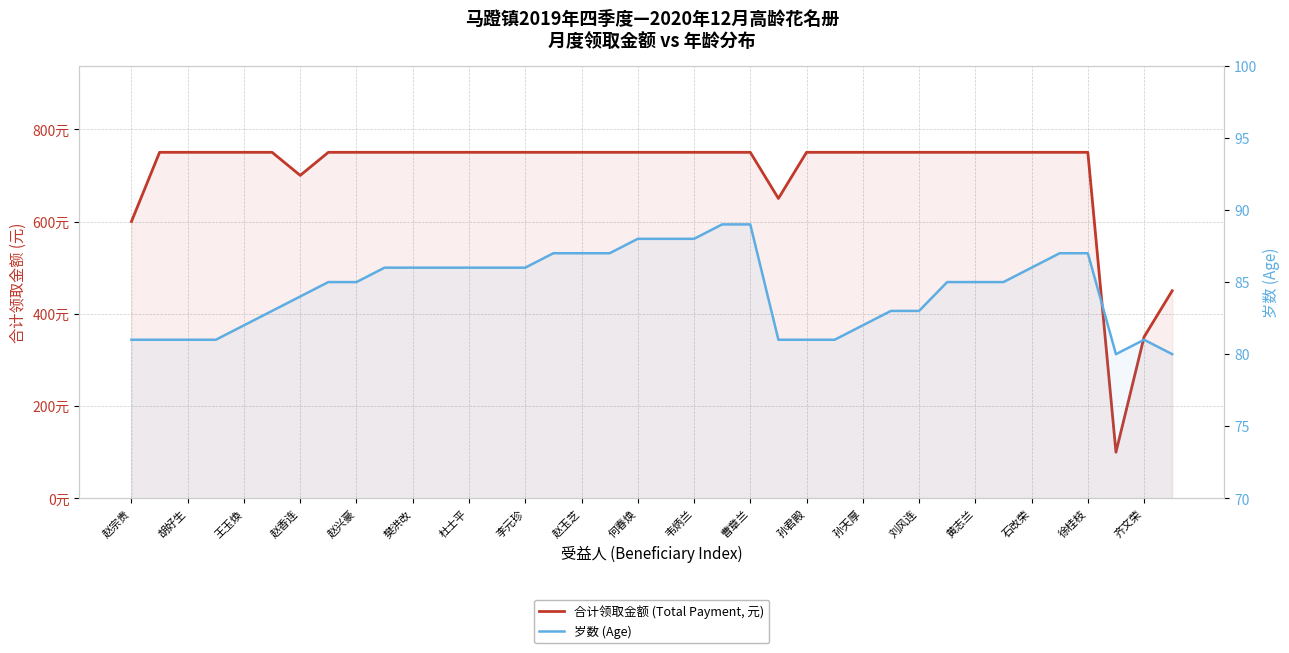

At which category does the chart reach its peak across all series?

胡好生